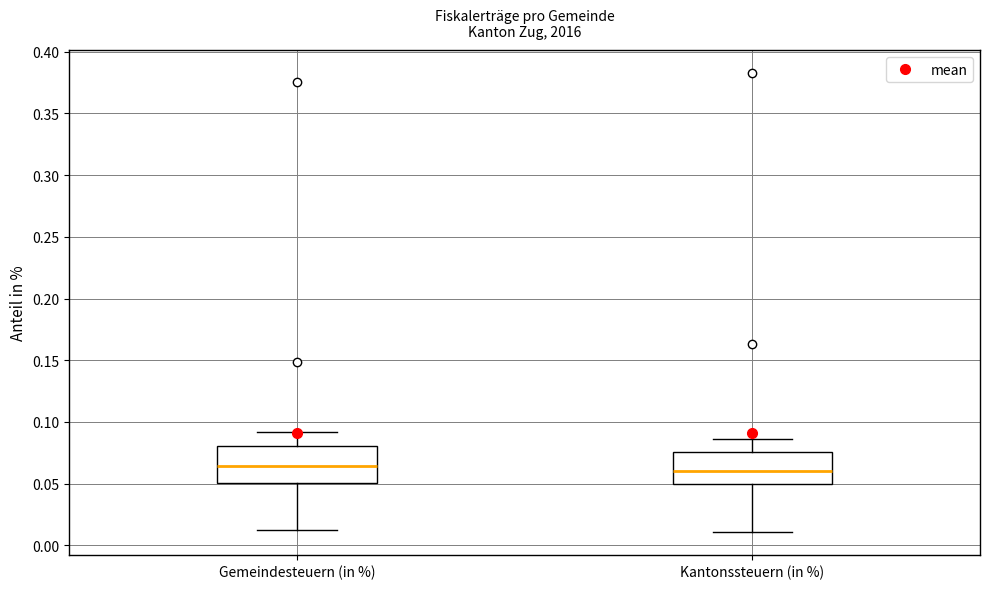

Reading left to right, read every box against the y-axis: the position of its median line, the range the box covers, and the ends of its whiskers. The values are not printed on the chart, so give them approximately, as read against the axis.

Gemeindesteuern (in %): median 0.065, box 0.050 to 0.080, whiskers 0.010 to 0.090
Kantonssteuern (in %): median 0.060, box 0.050 to 0.075, whiskers 0.010 to 0.085